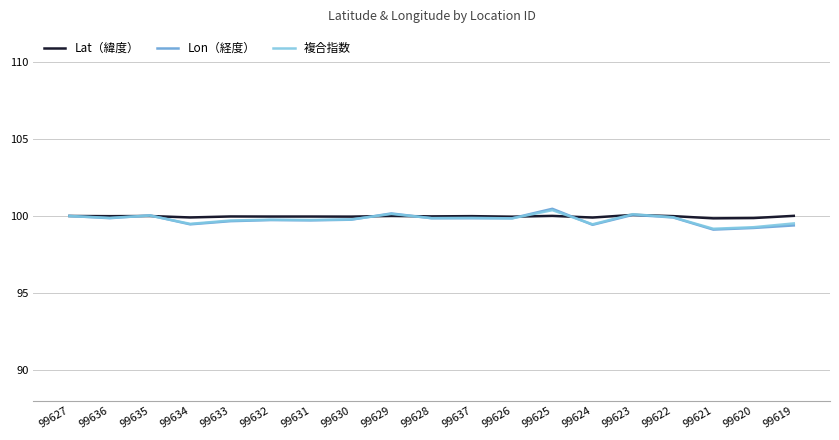

What is the minimum value shown in the chart?

99.1